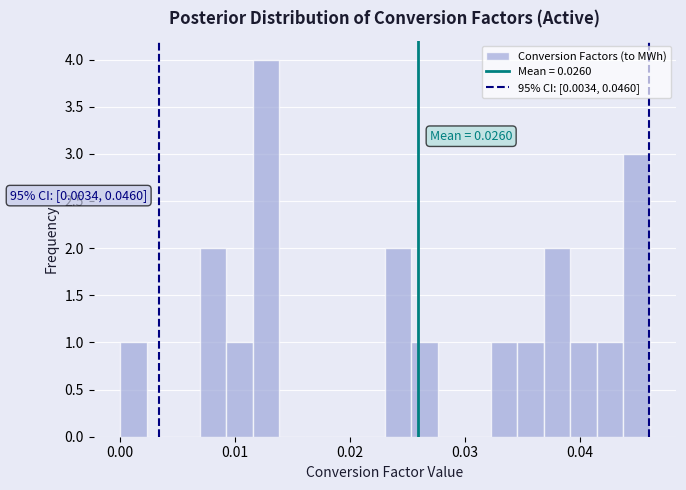

Read against the x-axis, roughly where is the centre of the tallest bar?

0.013